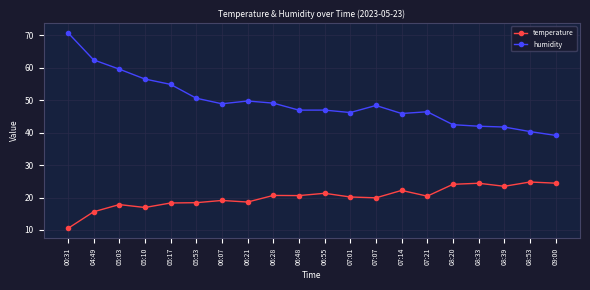

At which label does humidity reach its peak?

00:31